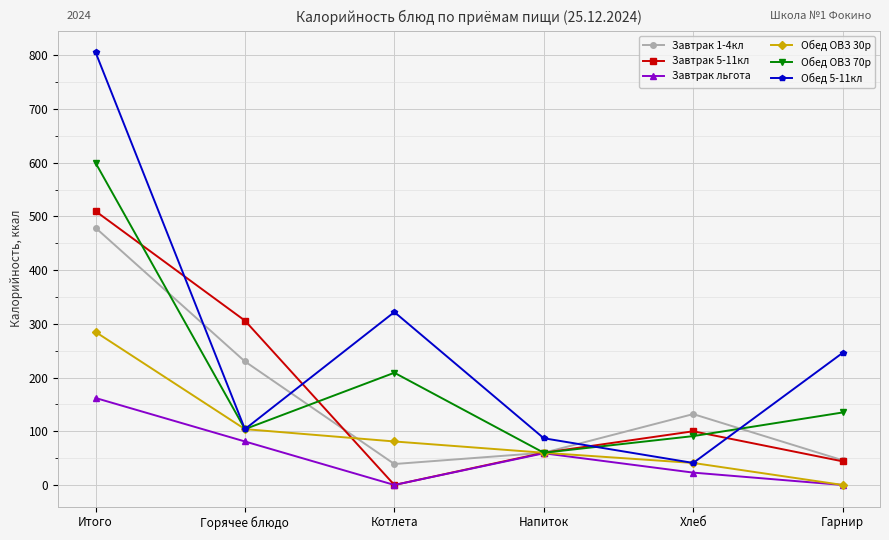

Is the value of Завтрак 1-4кл at Горячее блюдо greater than the value of Обед 5-11кл at Хлеб?

Yes